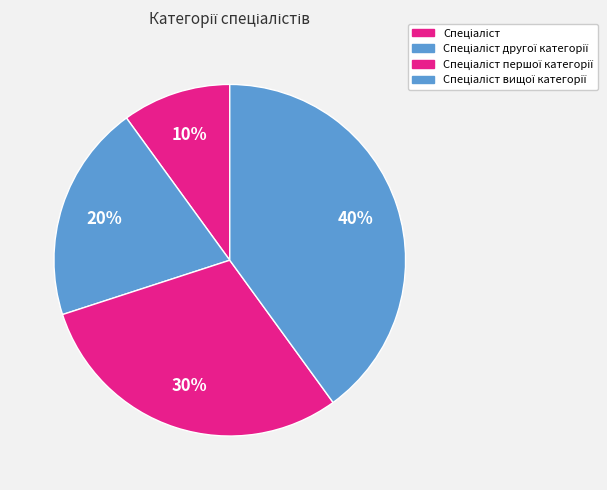

Count the number of slices in the pie.

4